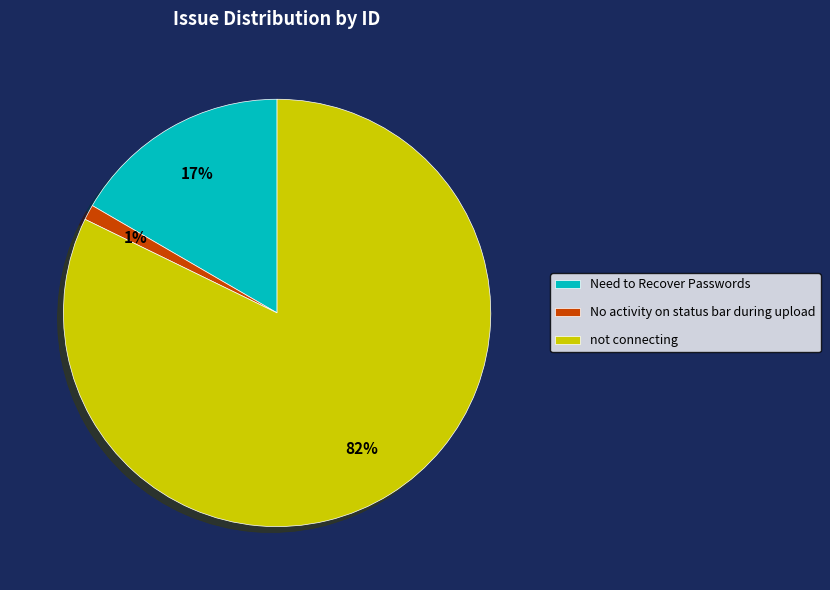

Is there any slice that represents more than half of the pie?

Yes